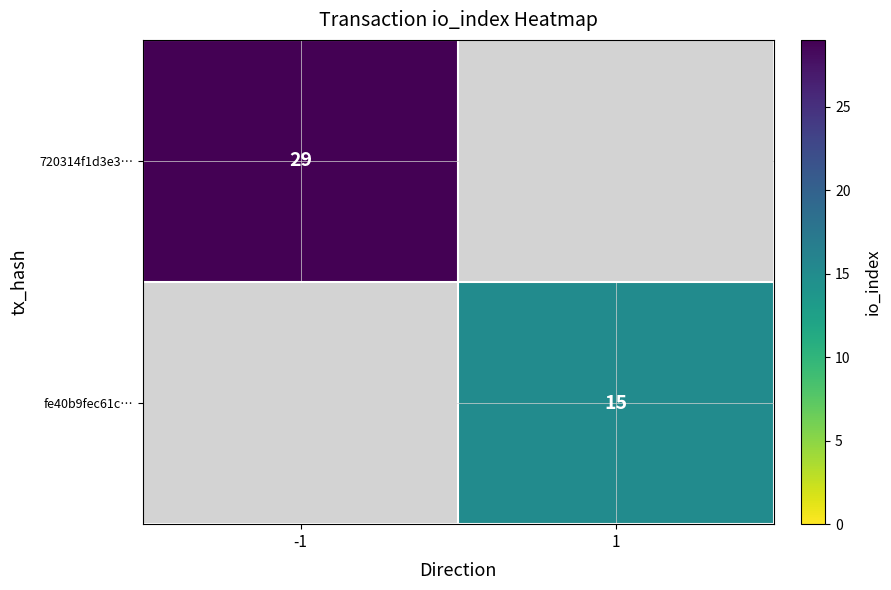

True or false: fe40b9fec61c… has a value of 15 at 1.

True